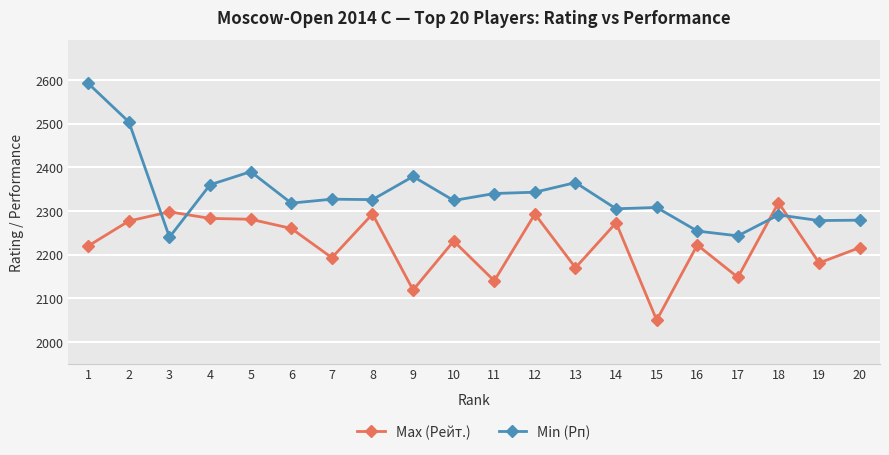

At which category is the sum across all series the highest?

1